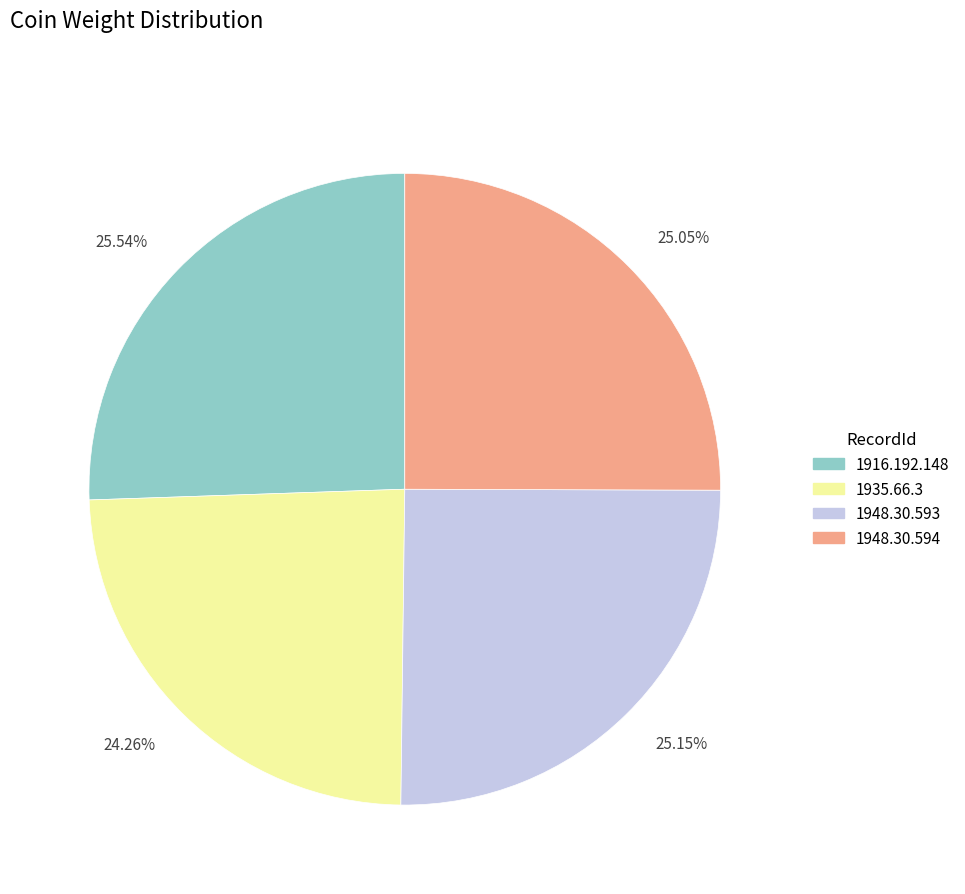

Combined, do 25.05% and 25.54% account for over 50%?

Yes